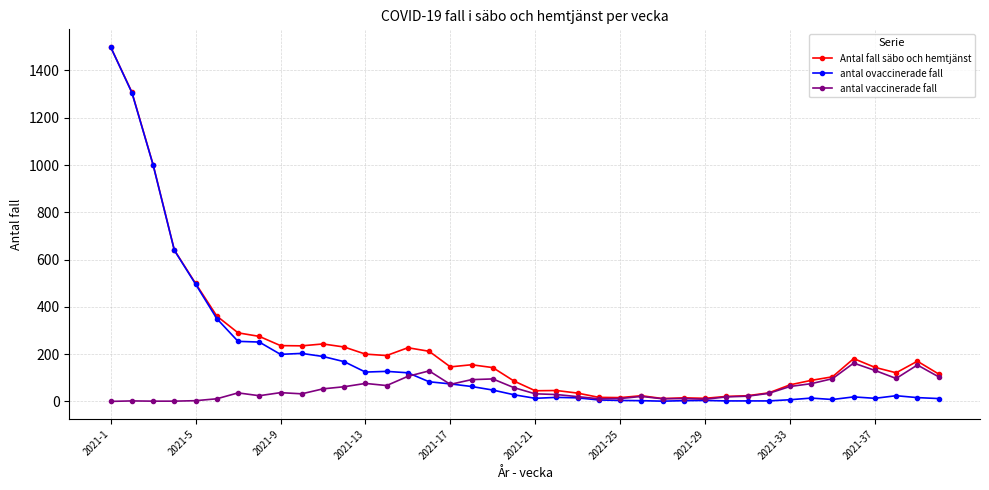

At how many categories does at least one series exceed 447?

5